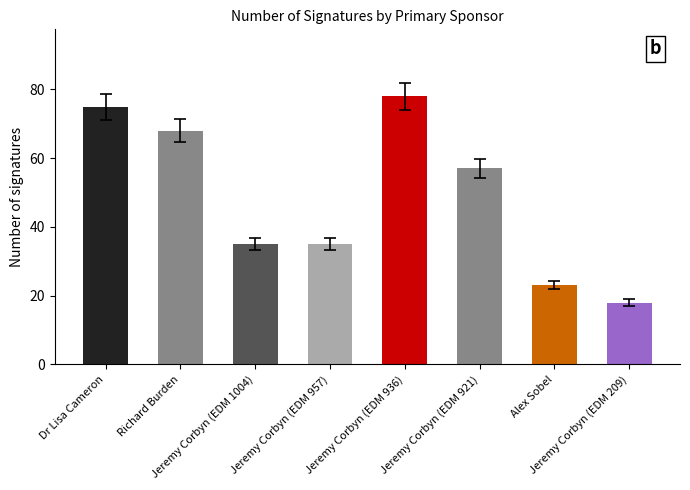

At which category does the chart reach its peak across all series?

Jeremy Corbyn (EDM 936)